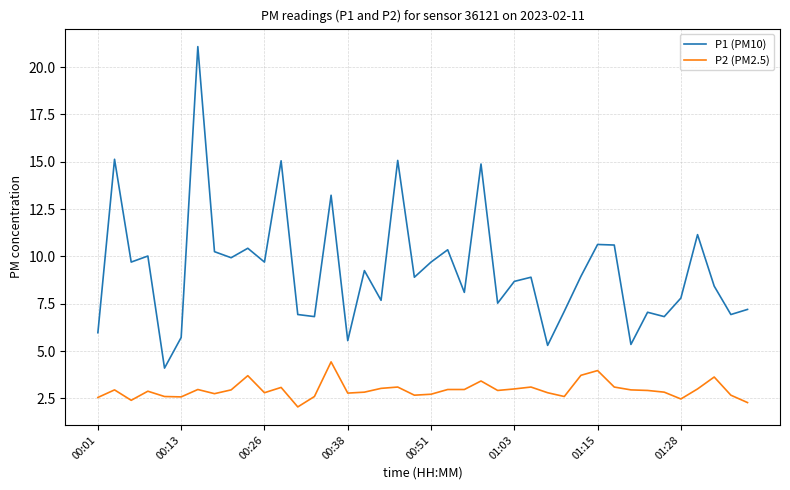

In P1 (PM10), how many points are lower than both neighbors (excluding endpoints)?

14